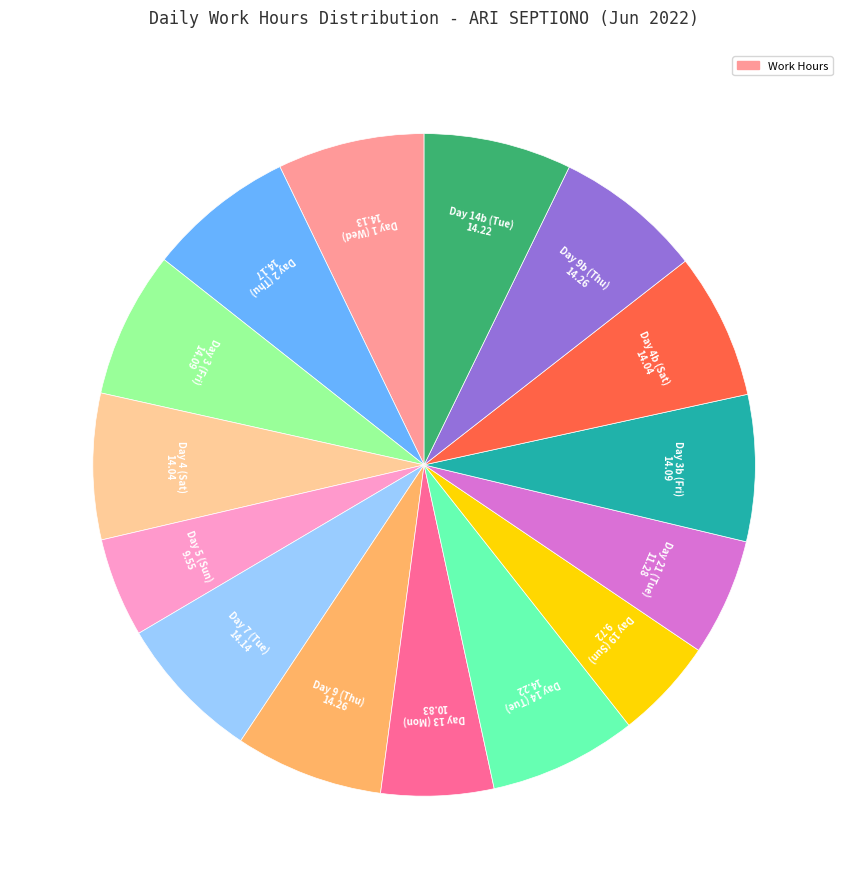

Is there any slice that represents more than half of the pie?

No